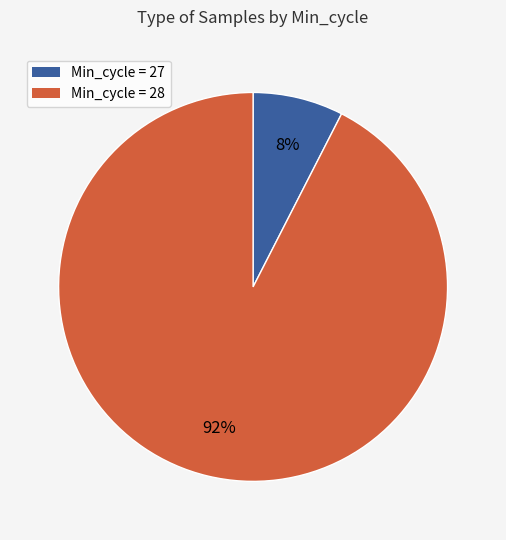

To the nearest percent, what is the average slice percentage?

50%